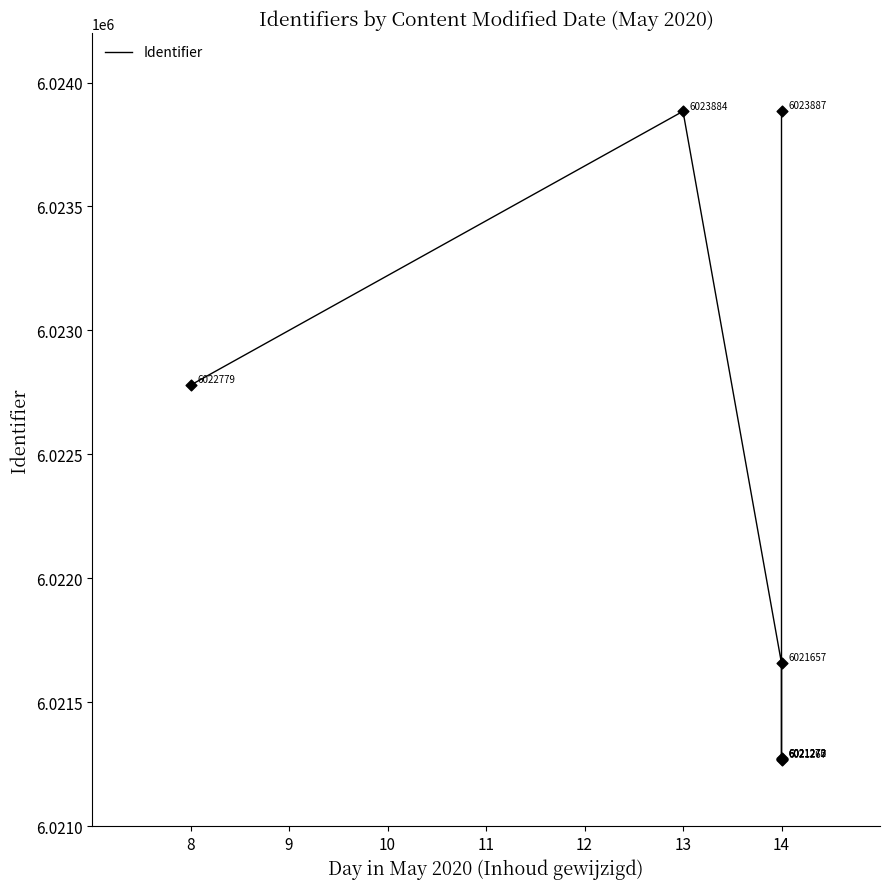

What is the change in value from 8 to 14?

-1512